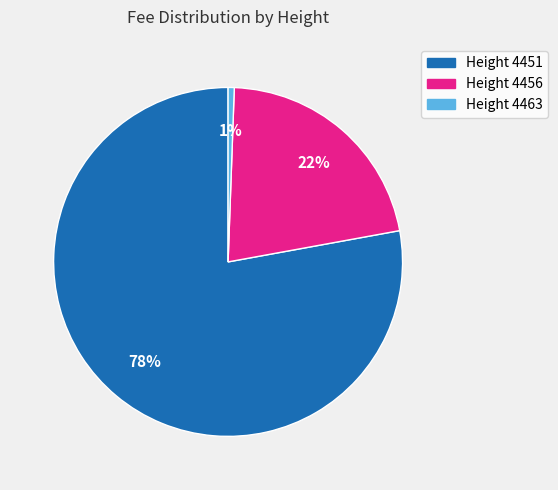

Rank the categories by value from highest to lowest.

Height 4451, Height 4456, Height 4463